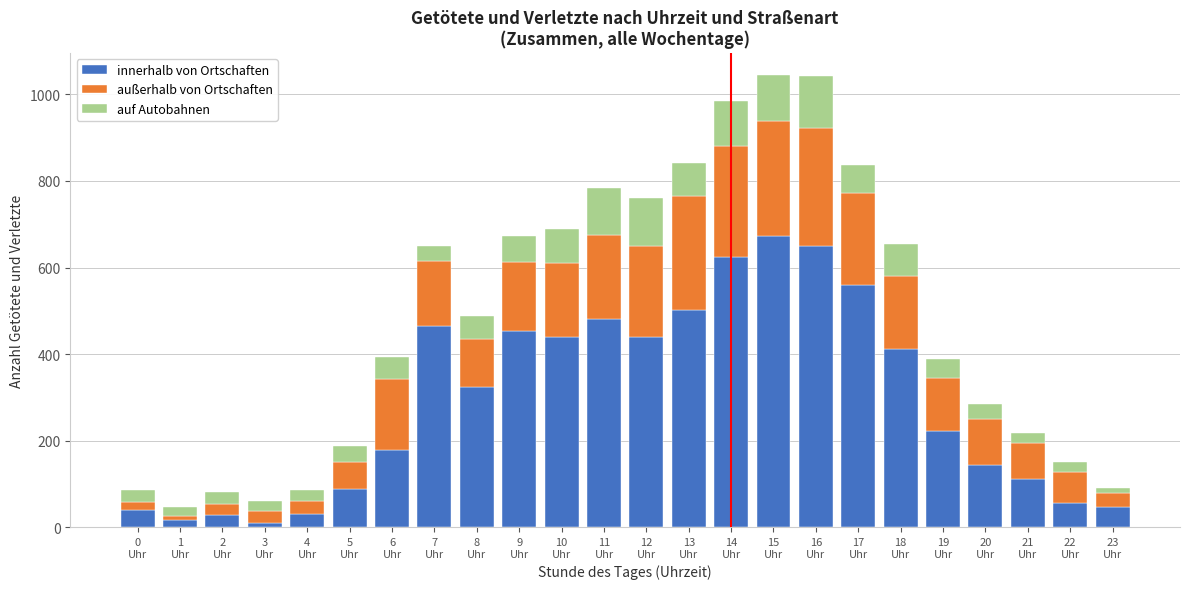

What is the sum of all innerhalb von Ortschaften values?

6998